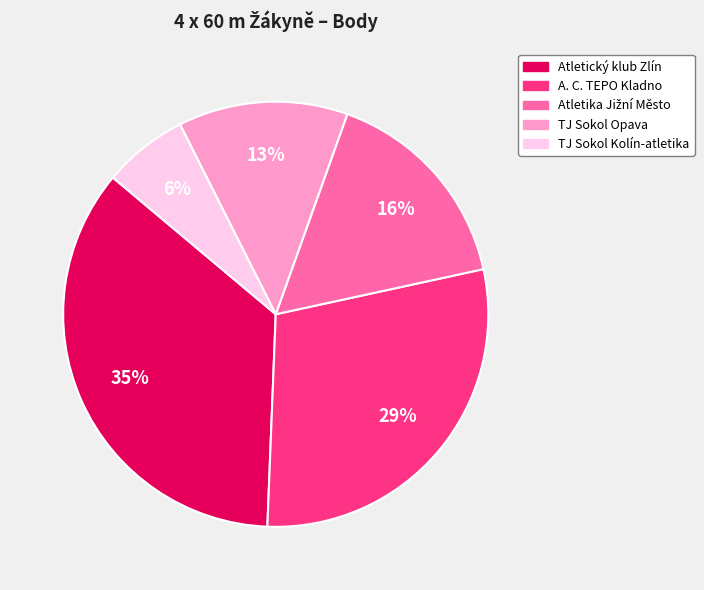

True or false: A. C. TEPO Kladno accounts for 29% of the total.

True